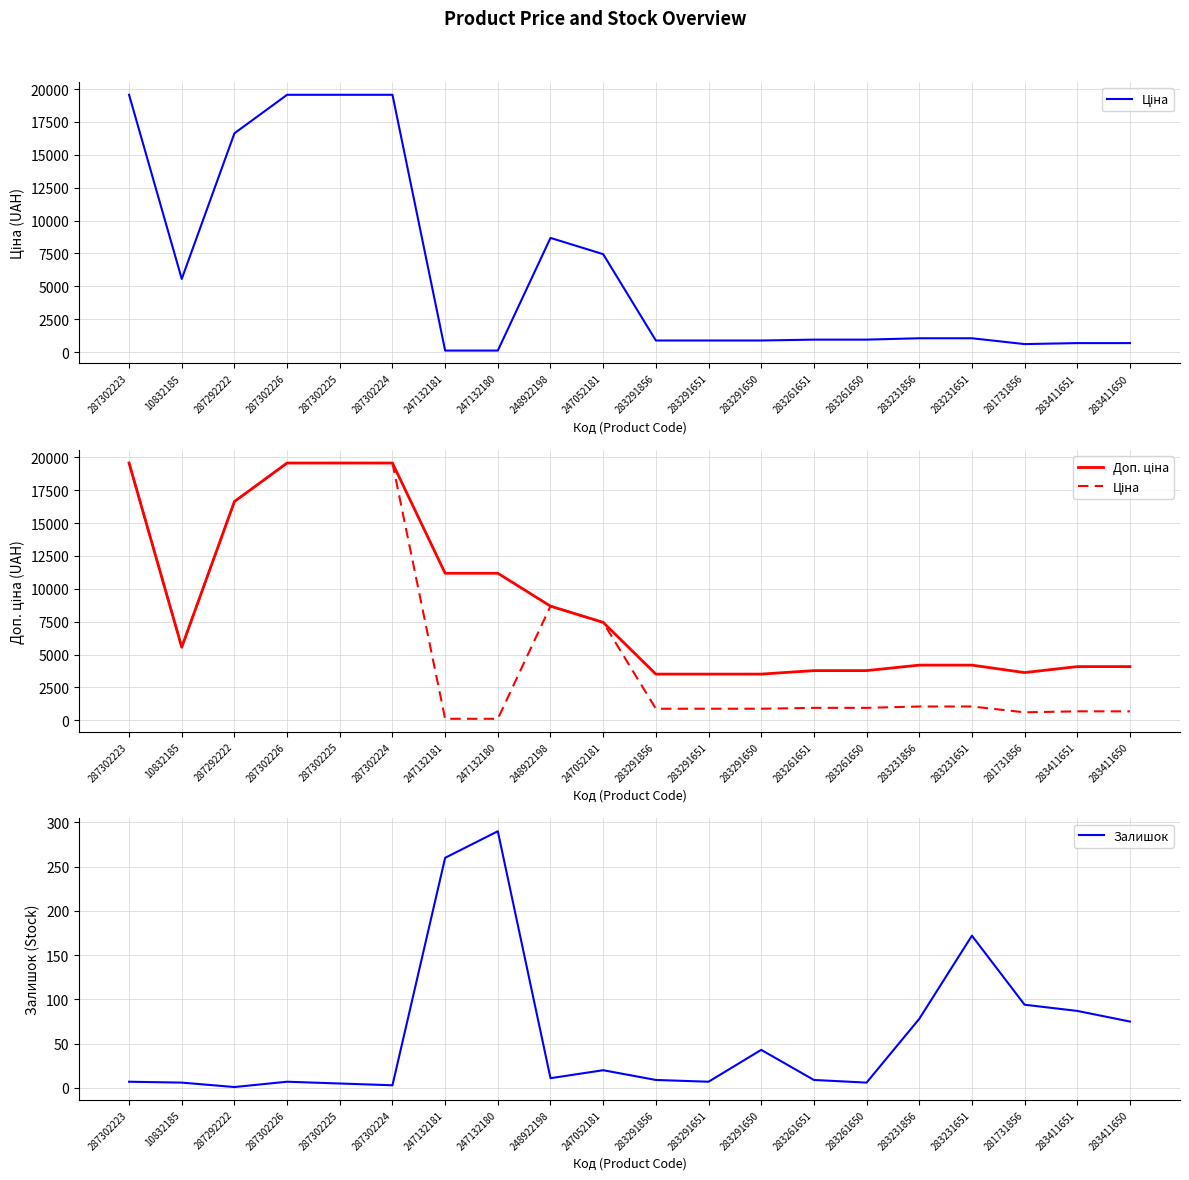

Which category has the highest value in the Залишок series?

247132180